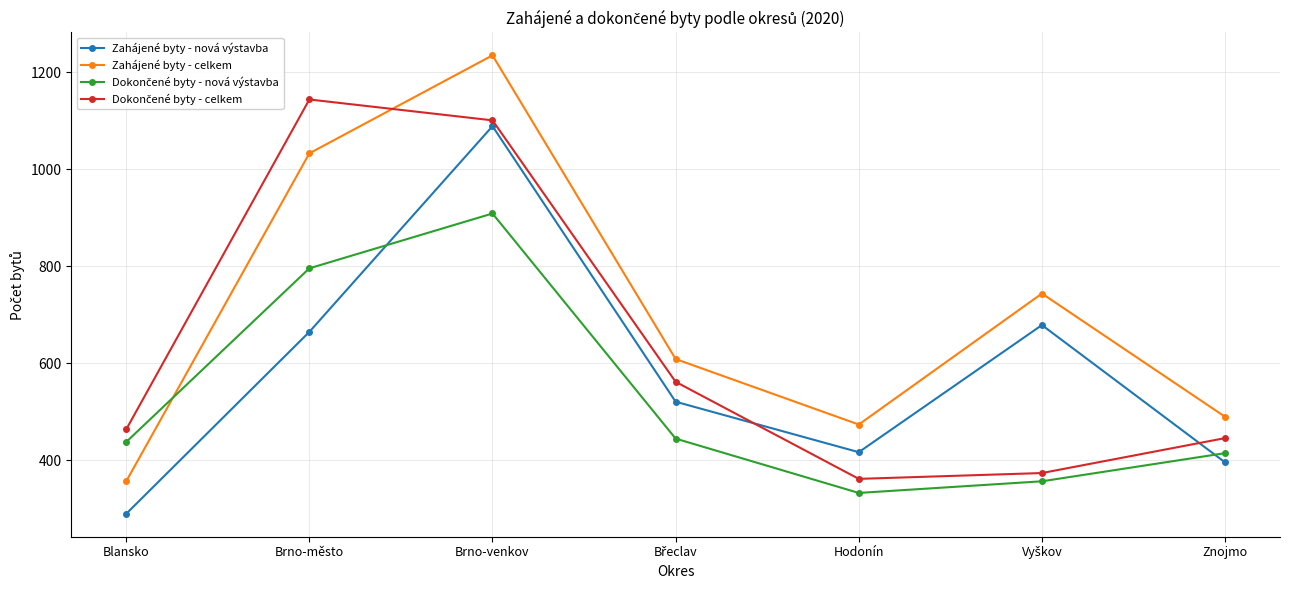

True or false: Zahájené byty - celkem and Zahájené byty - nová výstavba cross at least once.

False